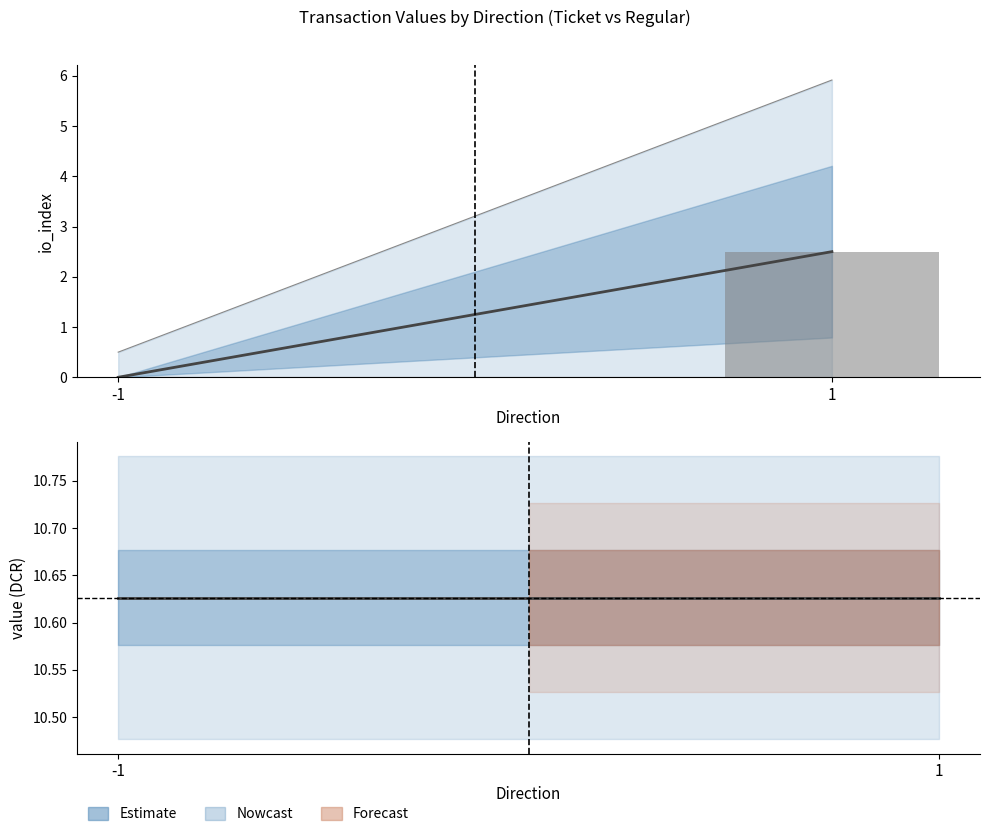

Is it true that value (DCR mean) equals 10.6 at 1?

True